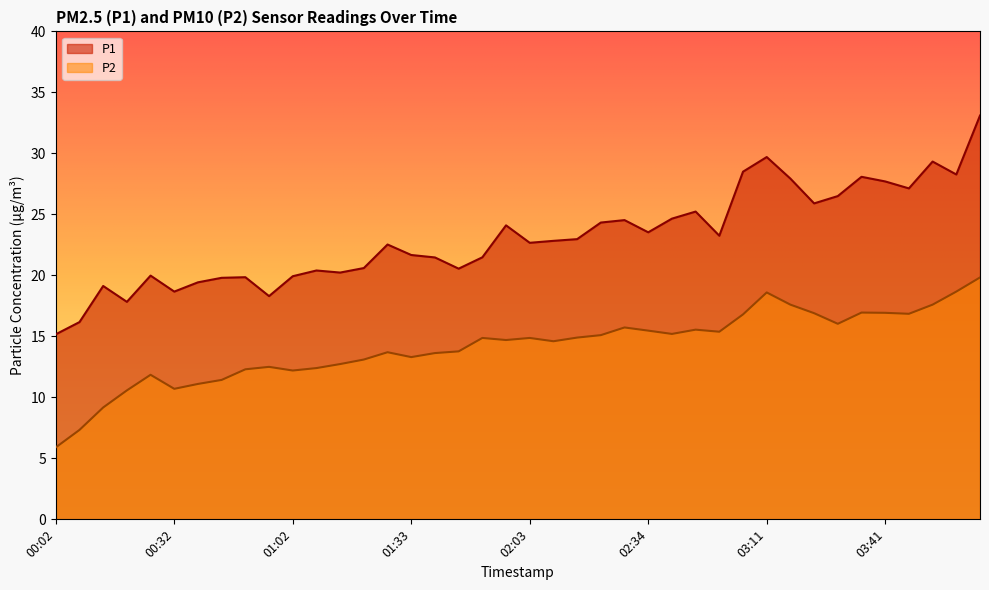

The value of P2 at 01:21 is 18.7. True or false?

False